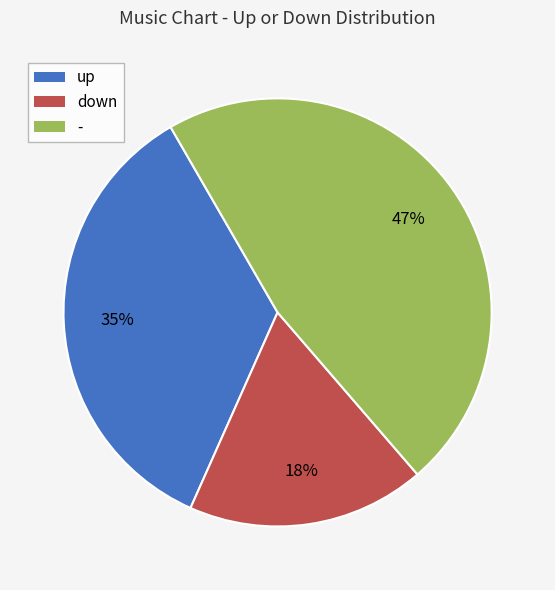

Between down and up, which is larger?

up